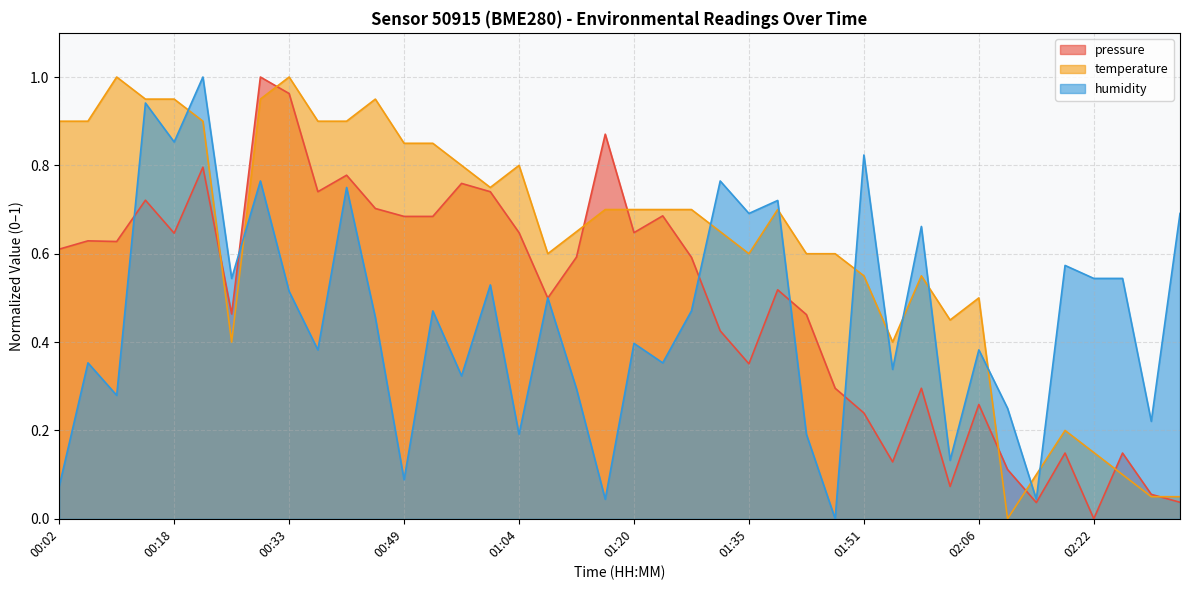

What is the maximum value shown in the chart?

1.0